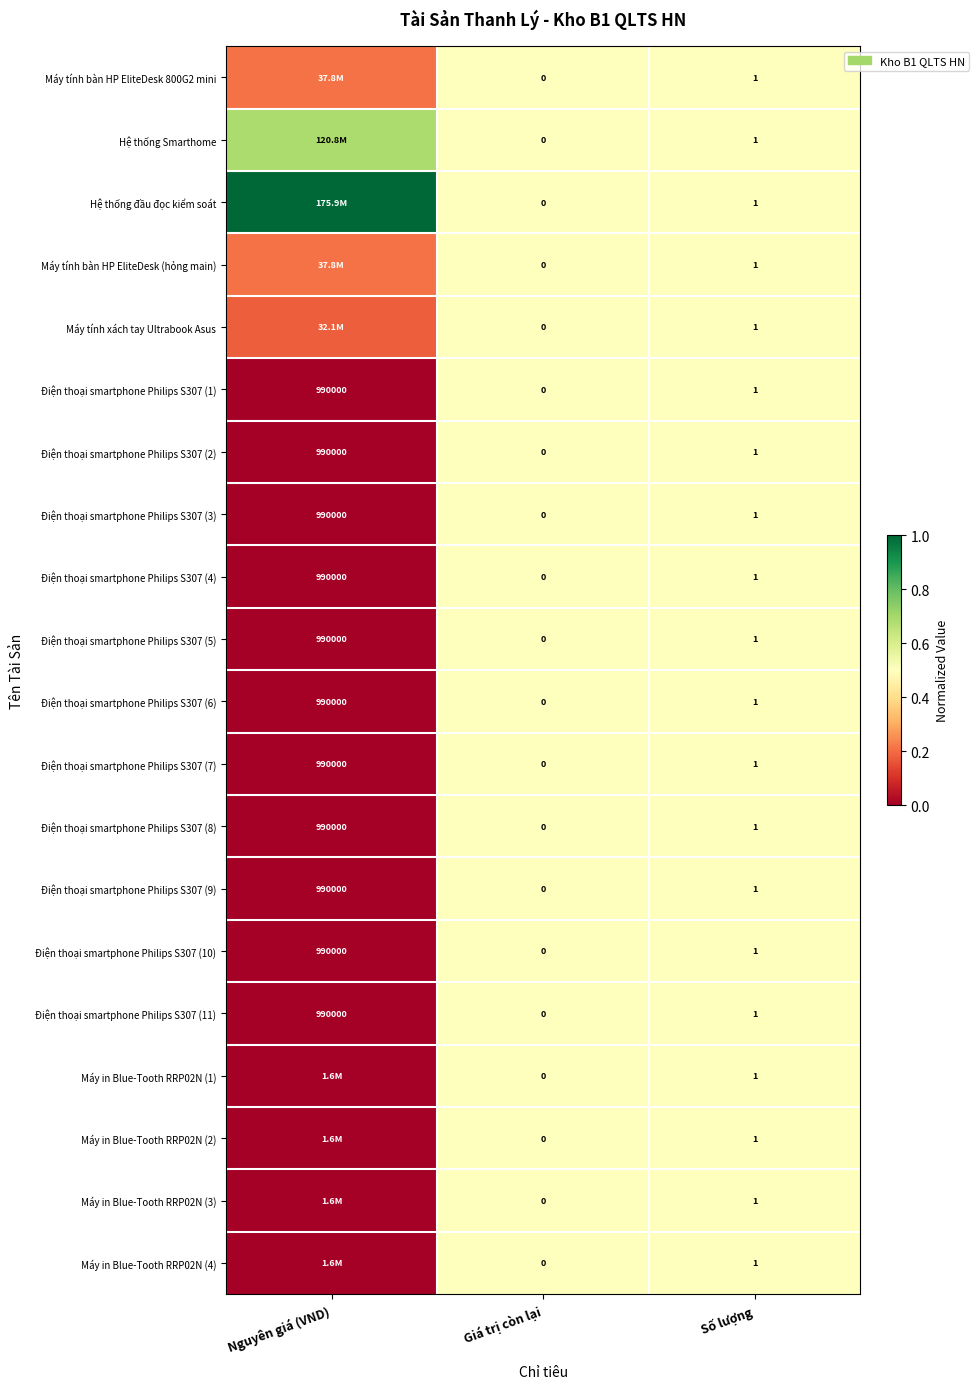

Which label corresponds to the largest value in the chart?

Nguyên giá (VND)